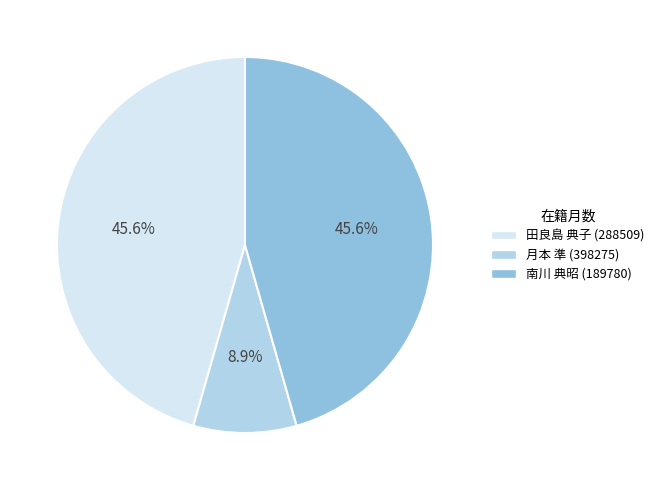

The 月本 準 (398275) slice represents 18% of the pie. True or false?

False